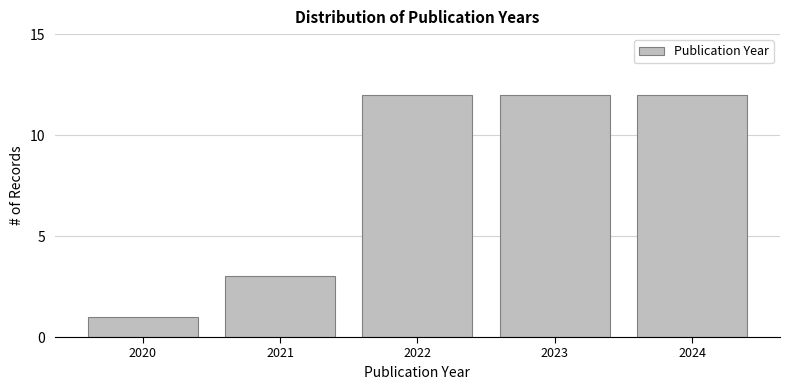

Reading right to left, extract all data points from this chart.

2024=12	2023=12	2022=12	2021=3	2020=1